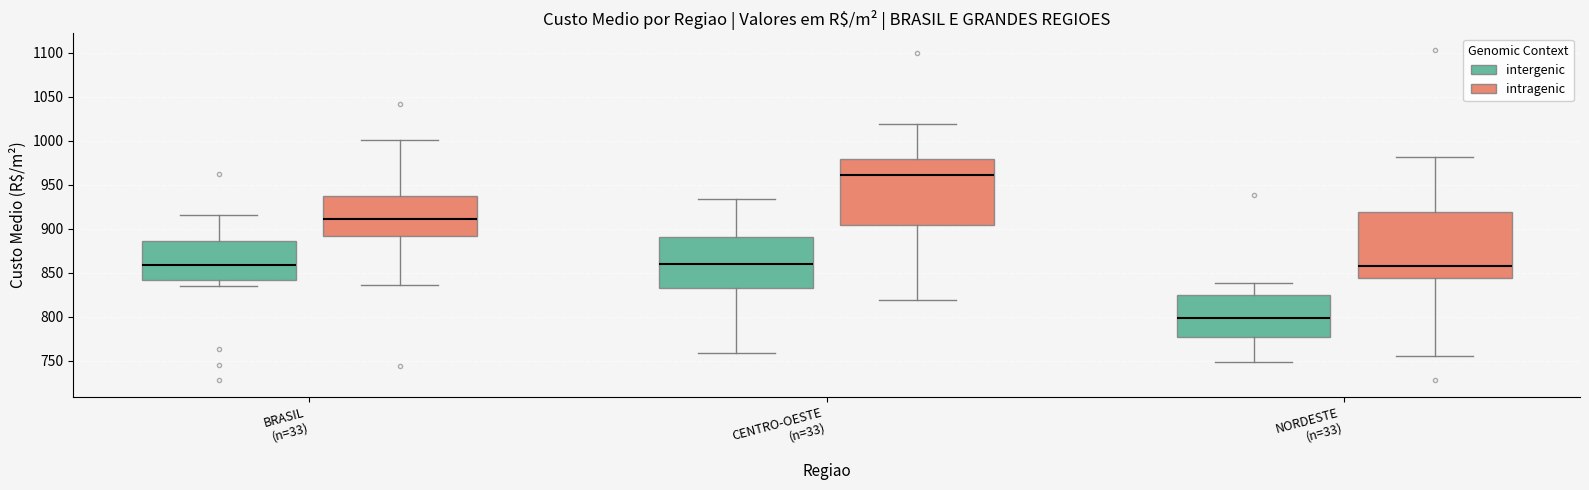

Reading left to right, transcribe this box plot: for each box, give where its median line is, the range the box spans, and where its two whiskers end, as read against the y-axis. The values are not printed on the chart, so give them approximately, as read against the axis.

BRASIL (n=33) (intergenic): median 860, box 840 to 885, whiskers 835 to 915
BRASIL (n=33) (intragenic): median 910, box 890 to 935, whiskers 835 to 1000
CENTRO-OESTE (n=33) (intergenic): median 860, box 830 to 890, whiskers 760 to 935
CENTRO-OESTE (n=33) (intragenic): median 960, box 905 to 980, whiskers 820 to 1020
NORDESTE (n=33) (intergenic): median 800, box 775 to 825, whiskers 750 to 840
NORDESTE (n=33) (intragenic): median 860, box 845 to 920, whiskers 755 to 980